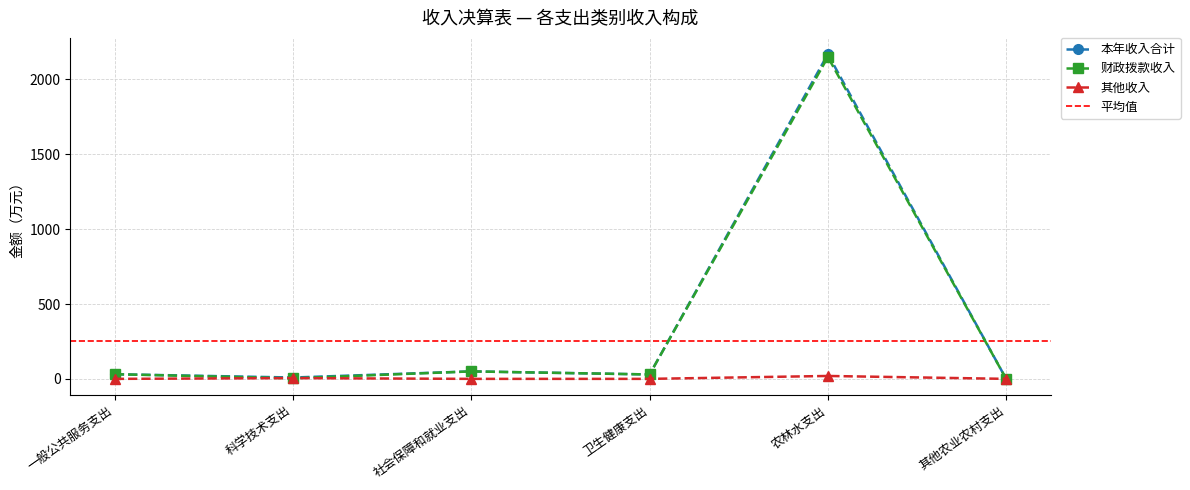

What is the difference between the highest and lowest values at 社会保障和就业支出?

49.9